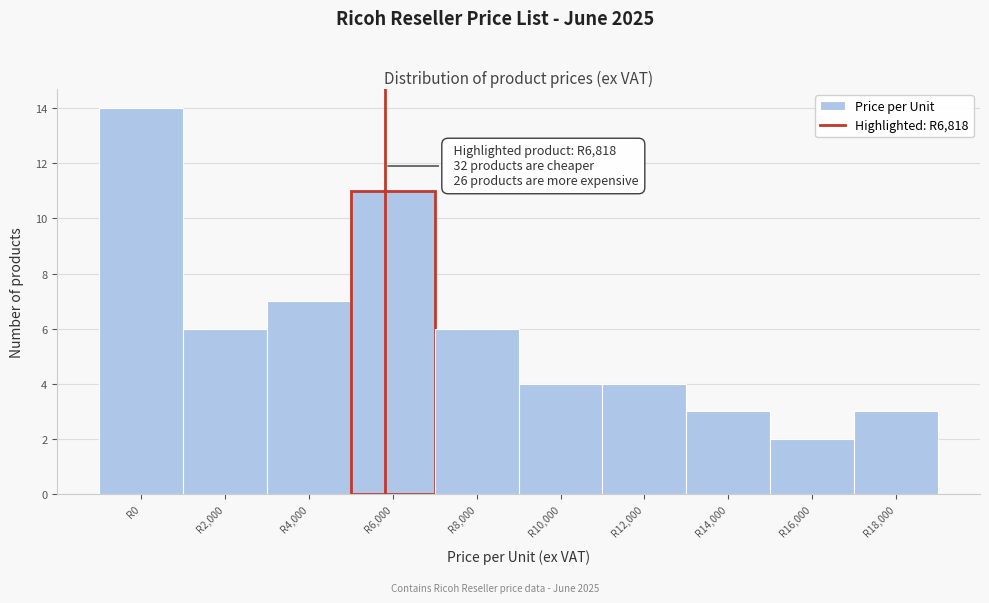

Reading left to right, extract all data points from this chart.

14	6	7	11	6	4	4	3	2	3